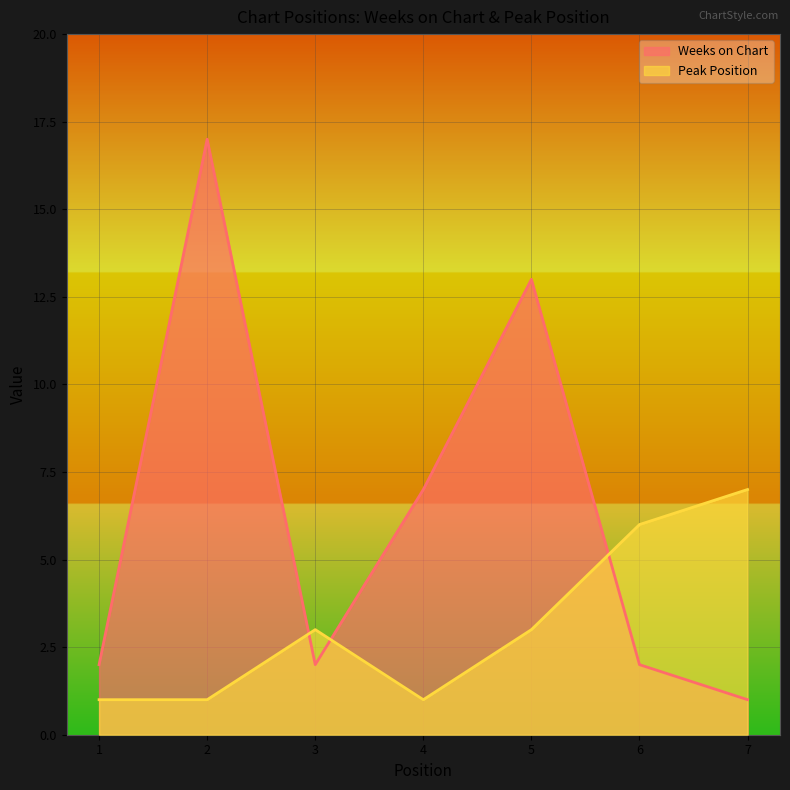

Where is the first local maximum for Peak Position?

3